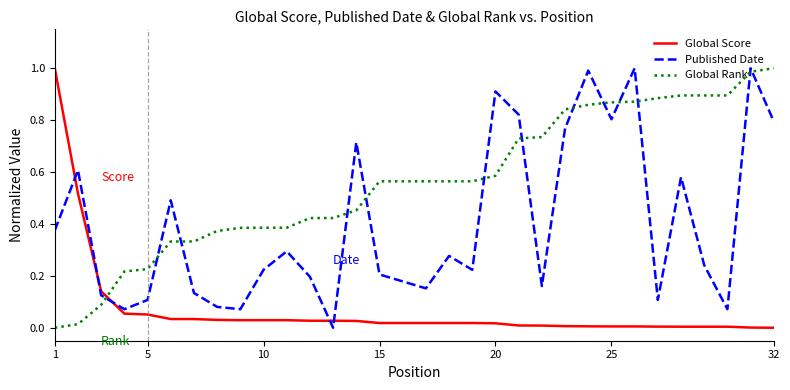

What is the sum of all Global Score values?

2.2